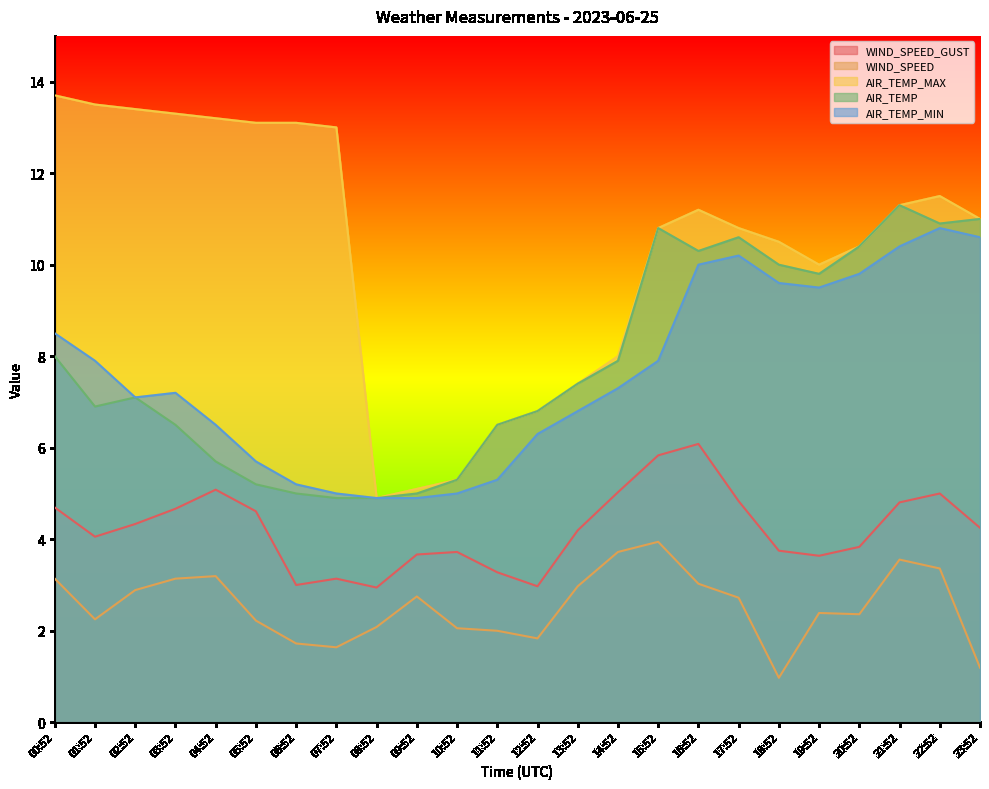

Which series changed the most between 15:52 and 23:52?

WIND_SPEED